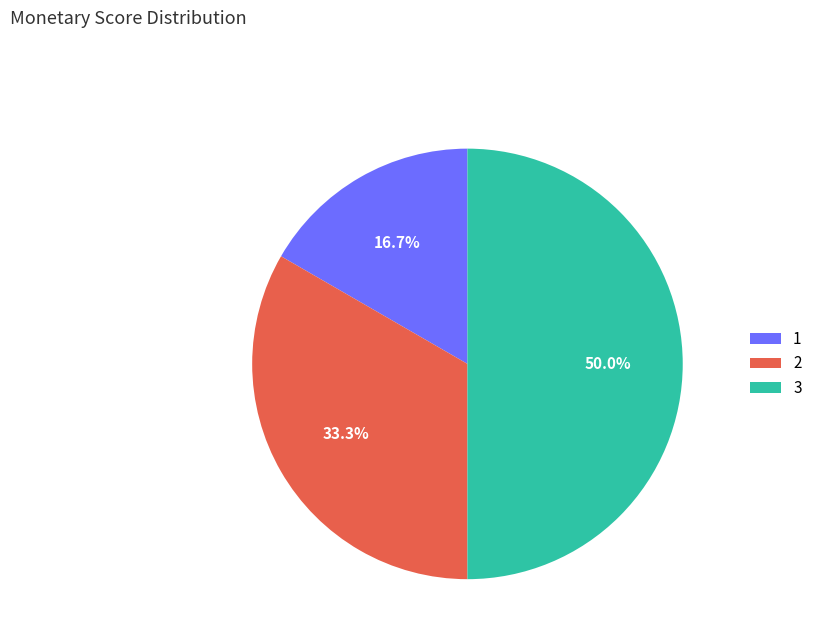

How many slices are in this pie chart?

3